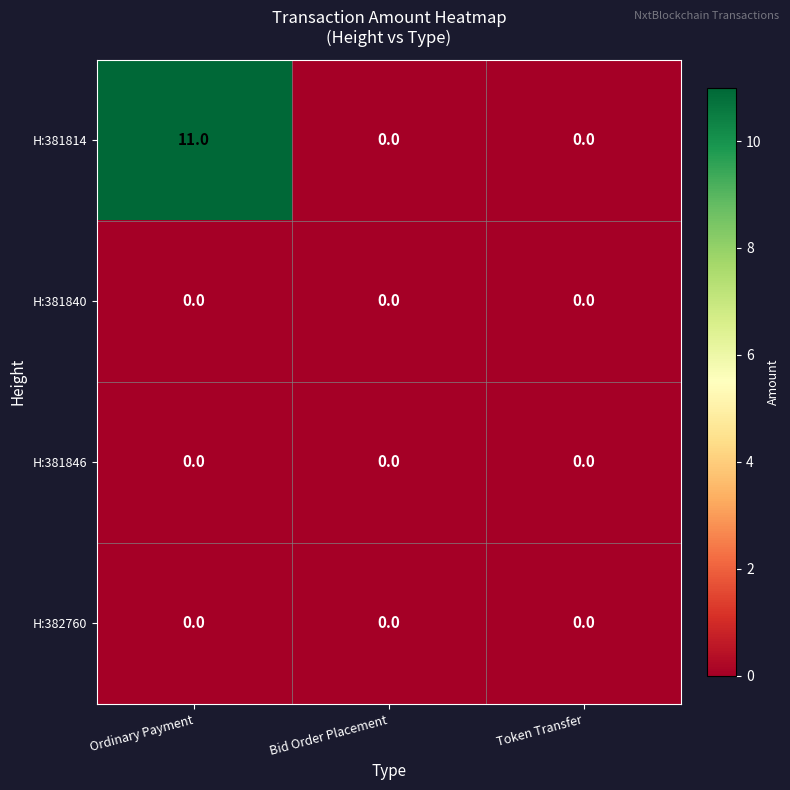

Which series has the largest range (max minus min)?

H:381814